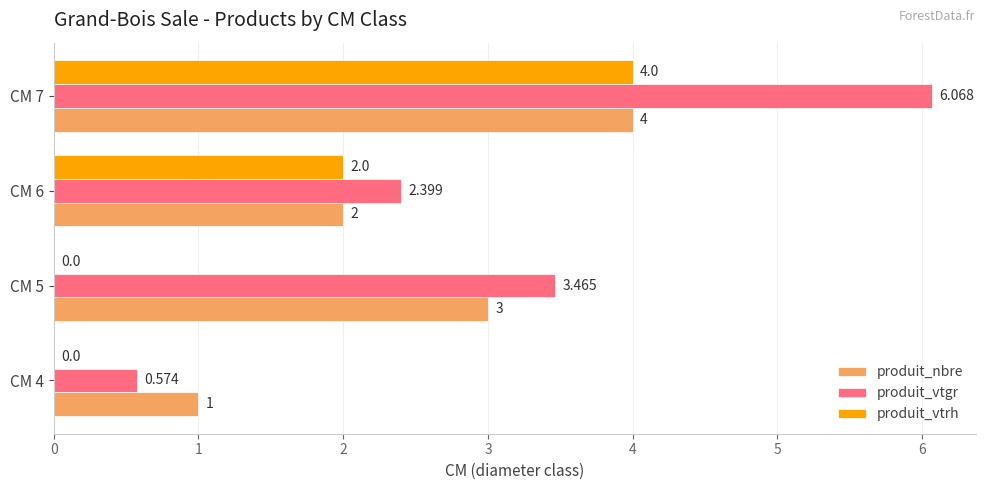

Is the value of produit_vtgr at CM 6 greater than the value of produit_nbre at CM 7?

No